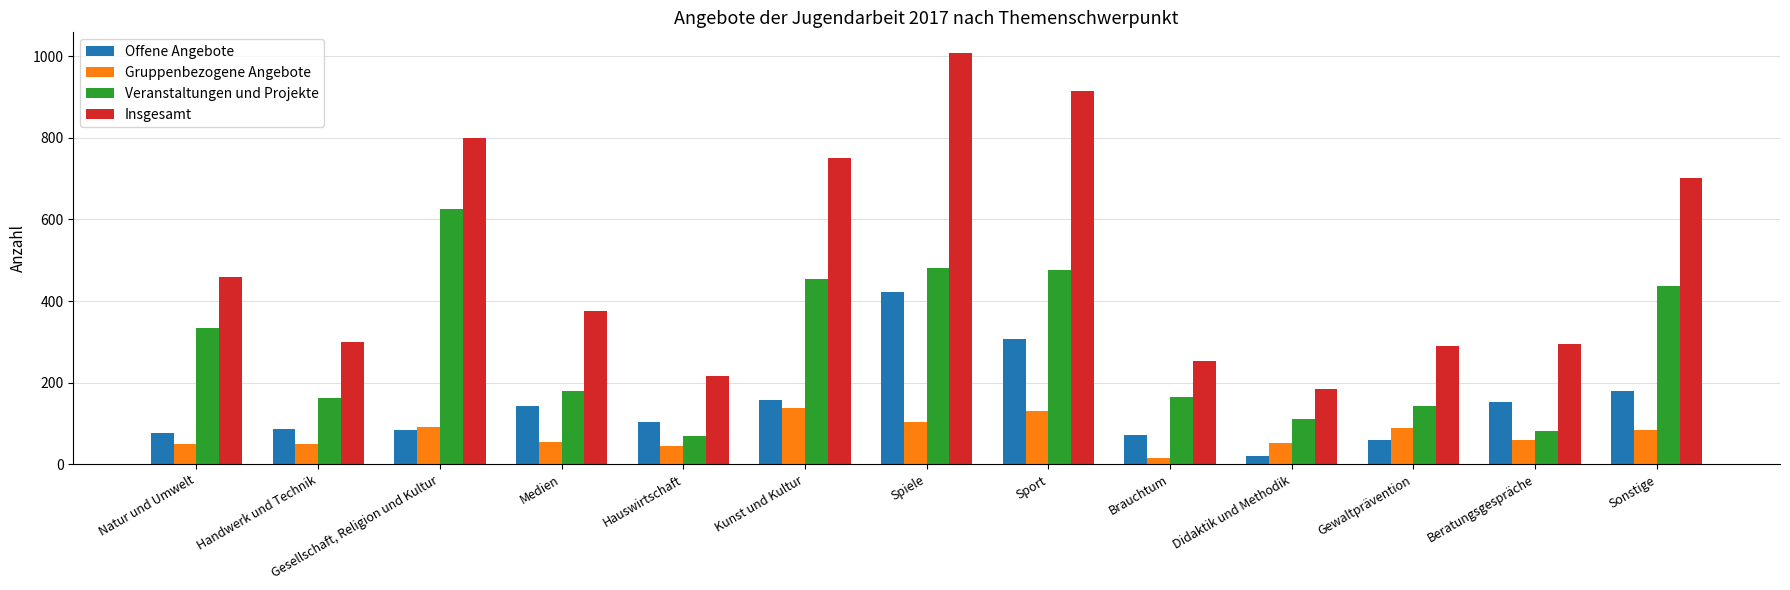

At which label does Insgesamt reach its peak?

Spiele